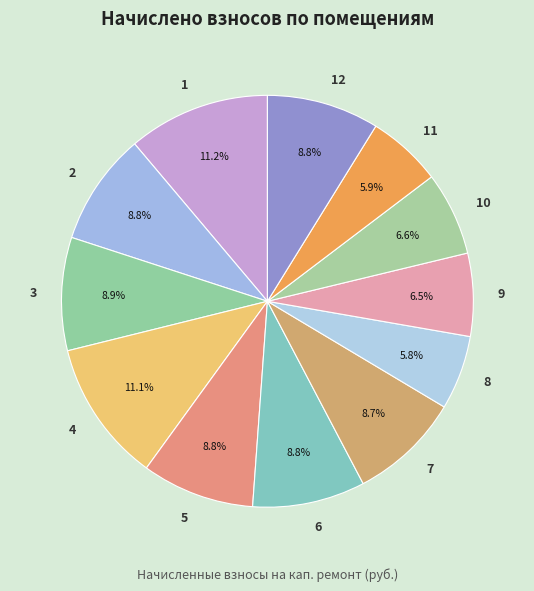

What percentage is NOT represented by 2?

91.2%